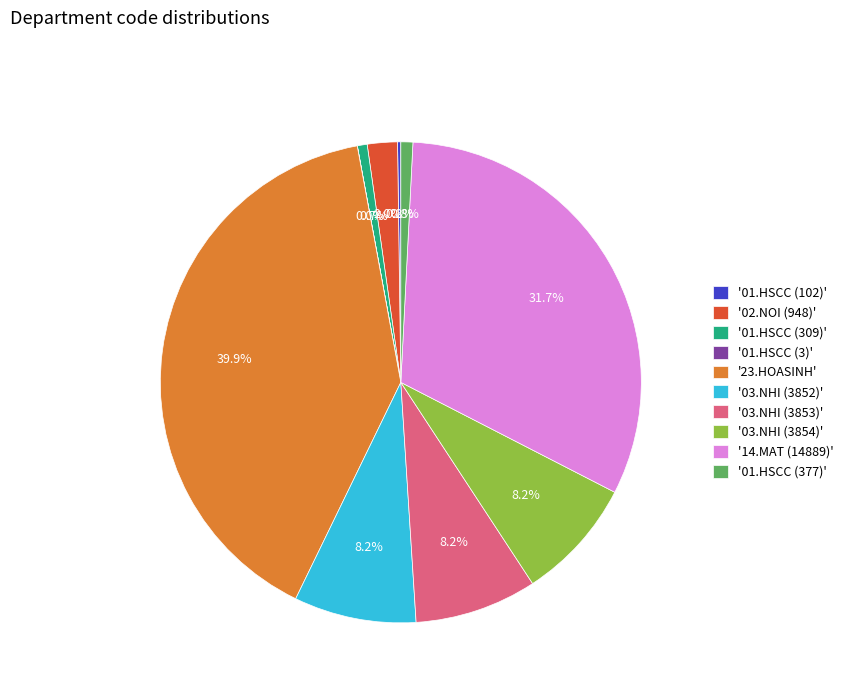

What portion of the pie excludes '14.MAT (14889)'?

68.3%